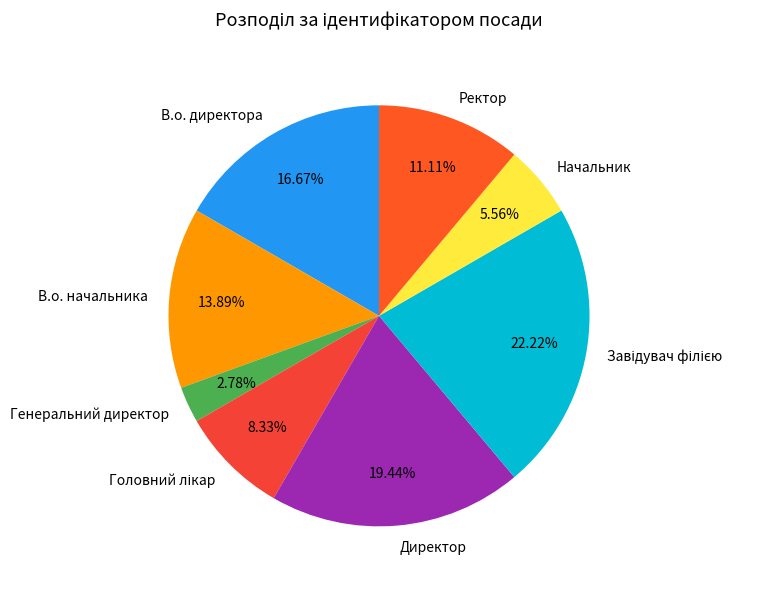

Which category has the smallest portion of the pie?

Генеральний директор